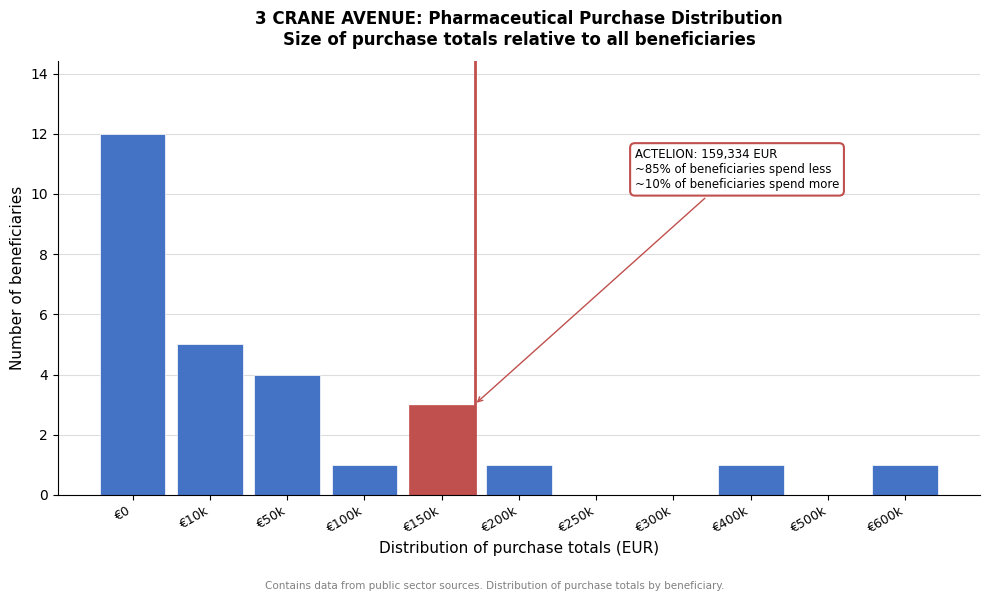

Reading left to right, extract all data points from this chart.

€0=12	€10k=5	€50k=4	€100k=1	€150k=3	€200k=1	€250k=0	€300k=0	€400k=1	€500k=0	€600k=1